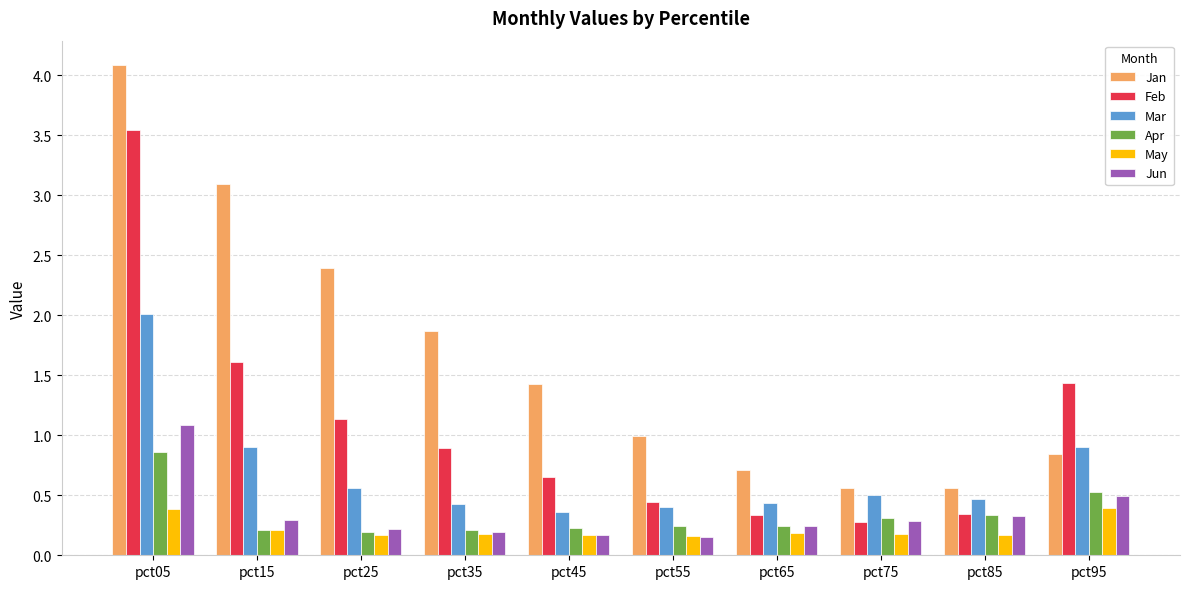

At which category is the sum across all series the highest?

pct05